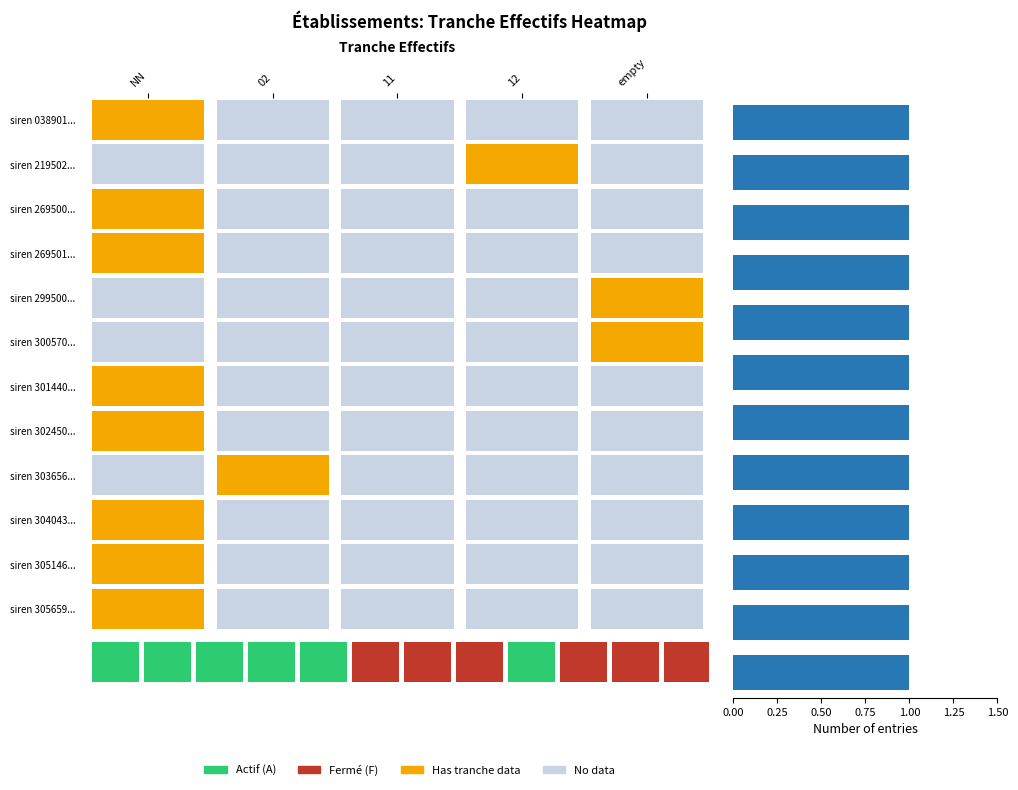

Is the value of 11 at 0 greater than the value of  at 5?

No